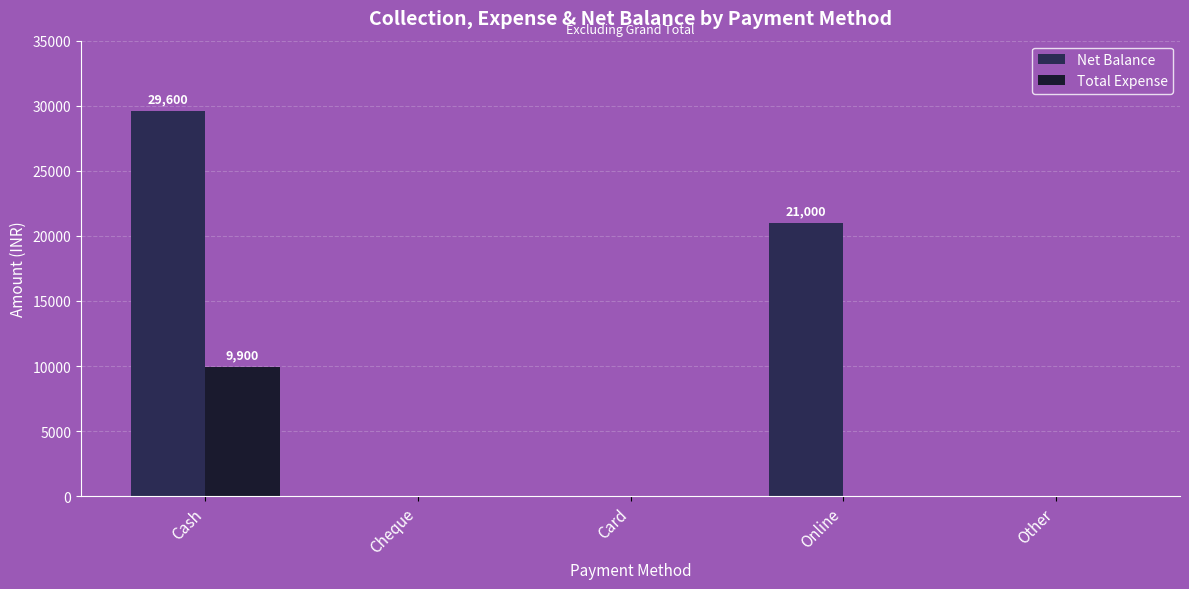

How many values in the Total Expense series exceed 0?

1